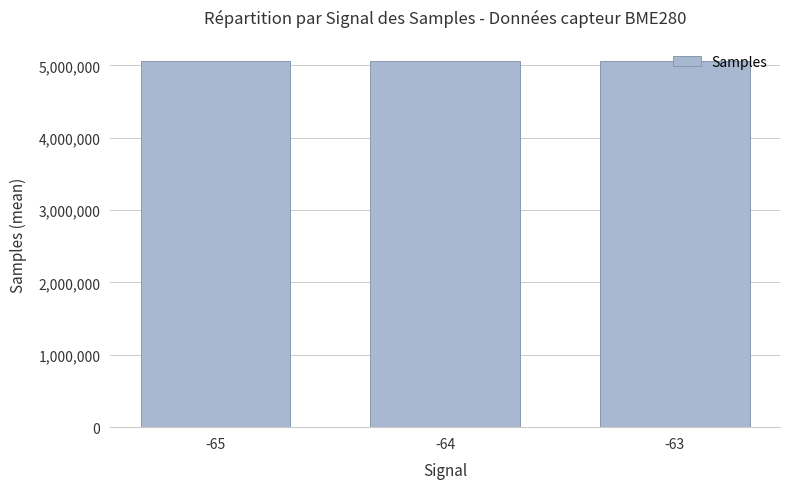

What is the value of the 3rd bar from the left?

5058752.0